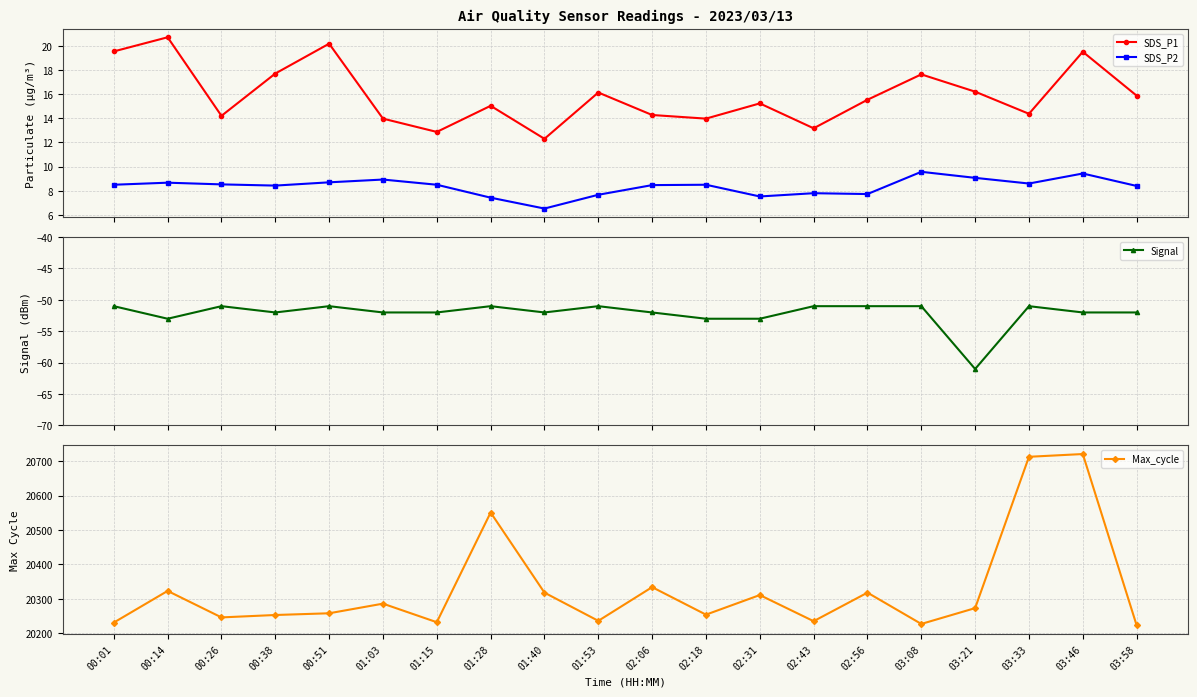

How many values in the SDS_P2 series are below 8?

6